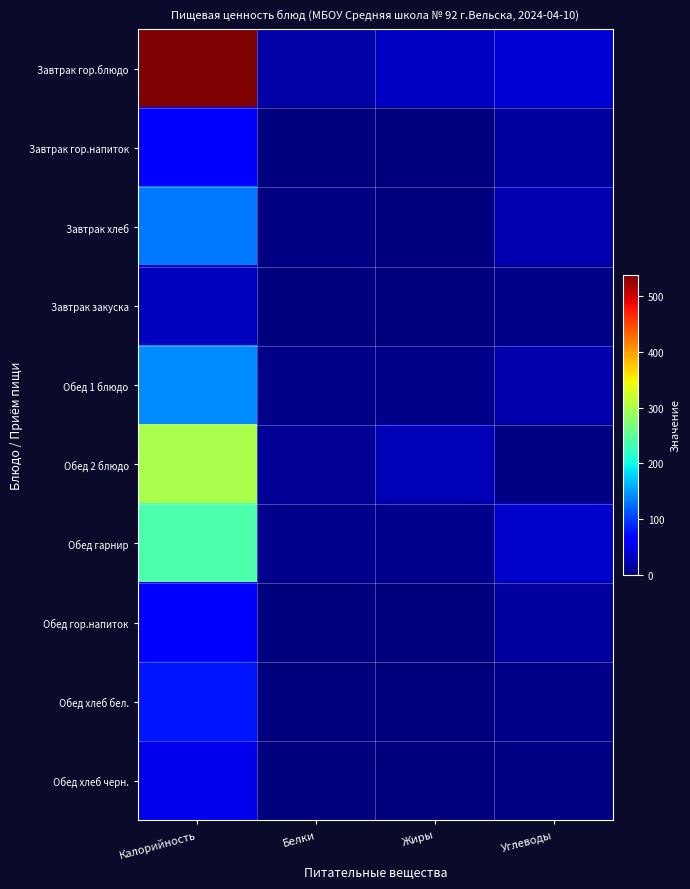

At how many categories does at least one series exceed 400?

1